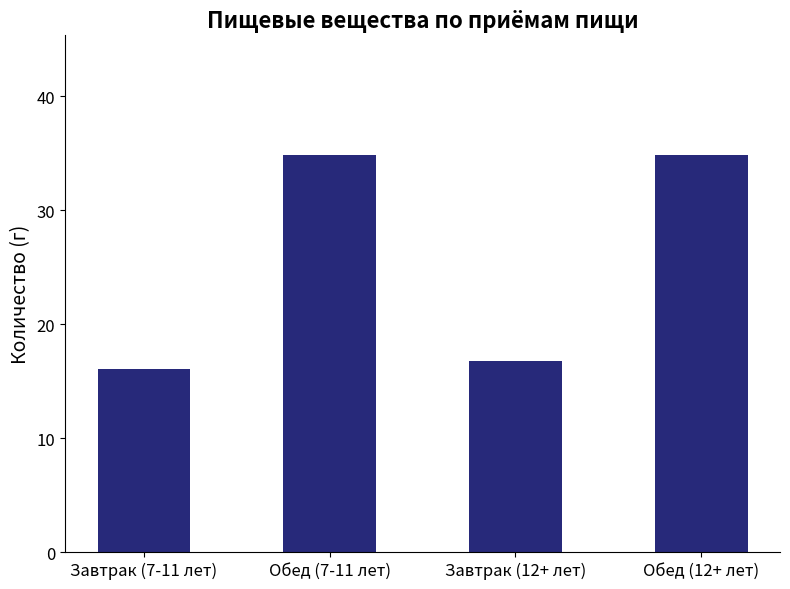

Which label corresponds to the smallest value in the chart?

Завтрак (7-11 лет)